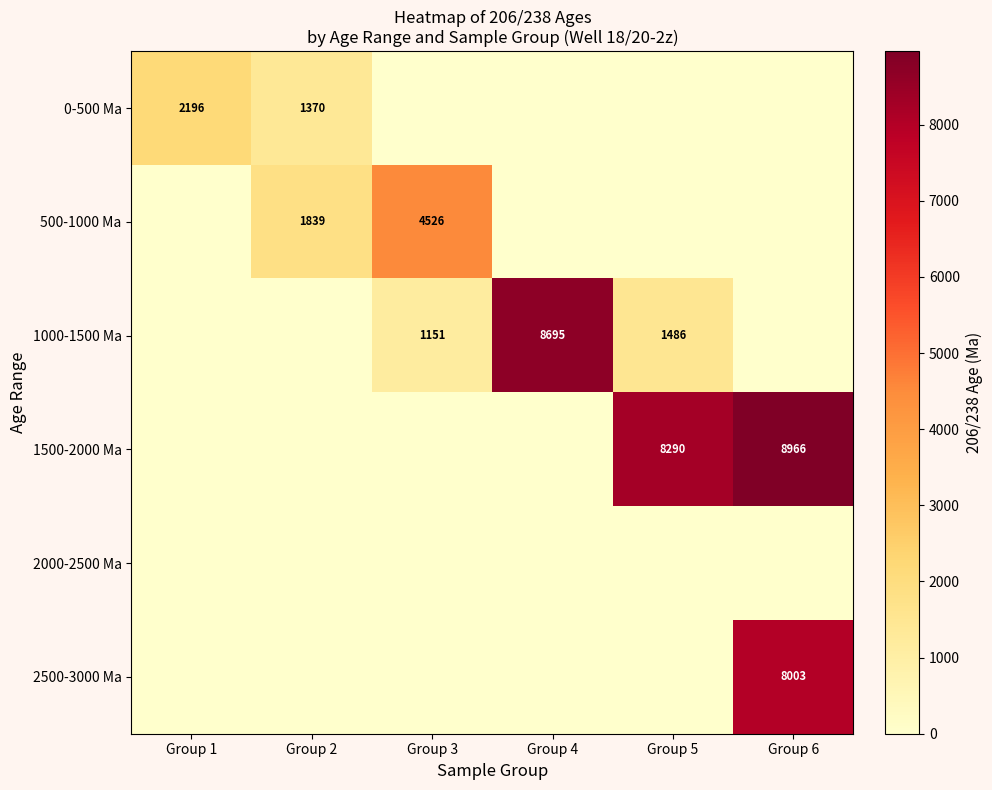

Rank the series by their maximum value, from highest to lowest.

1500-2000 Ma, 1000-1500 Ma, 2500-3000 Ma, 500-1000 Ma, 0-500 Ma, 2000-2500 Ma